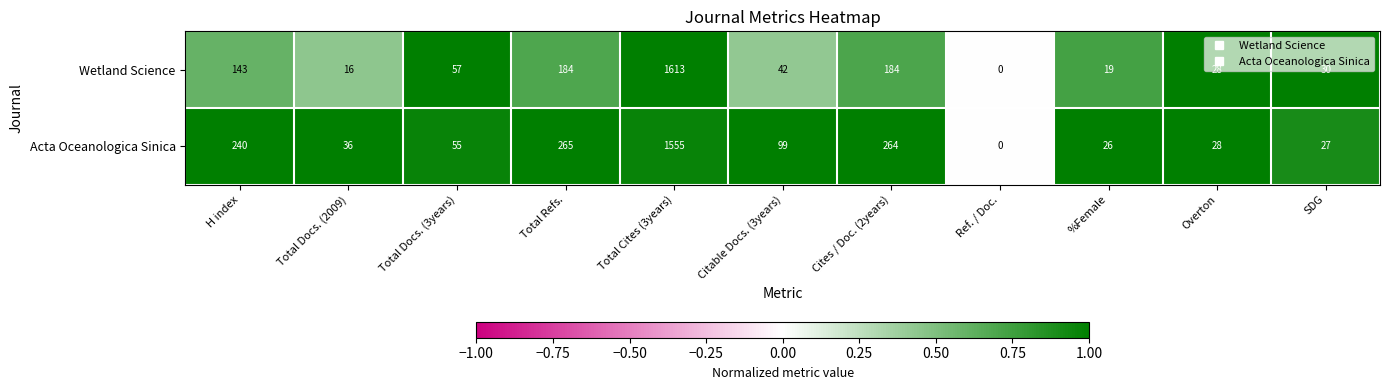

What is the difference between the Wetland Science values at H index and Cites / Doc. (2years)?

41